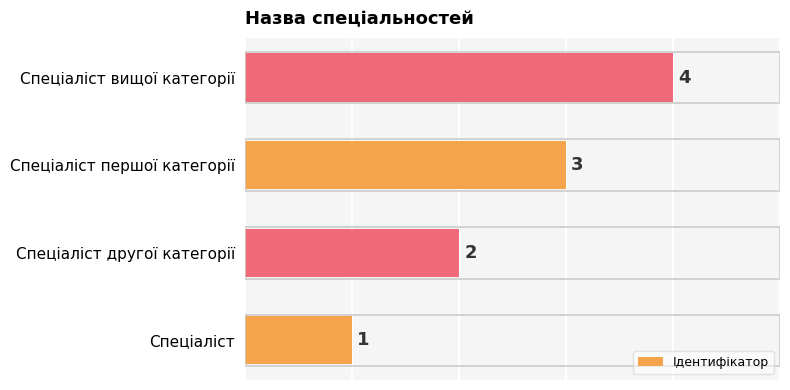

Rank the categories by value from highest to lowest.

Спеціаліст вищої категорії, Спеціаліст першої категорії, Спеціаліст другої категорії, Спеціаліст